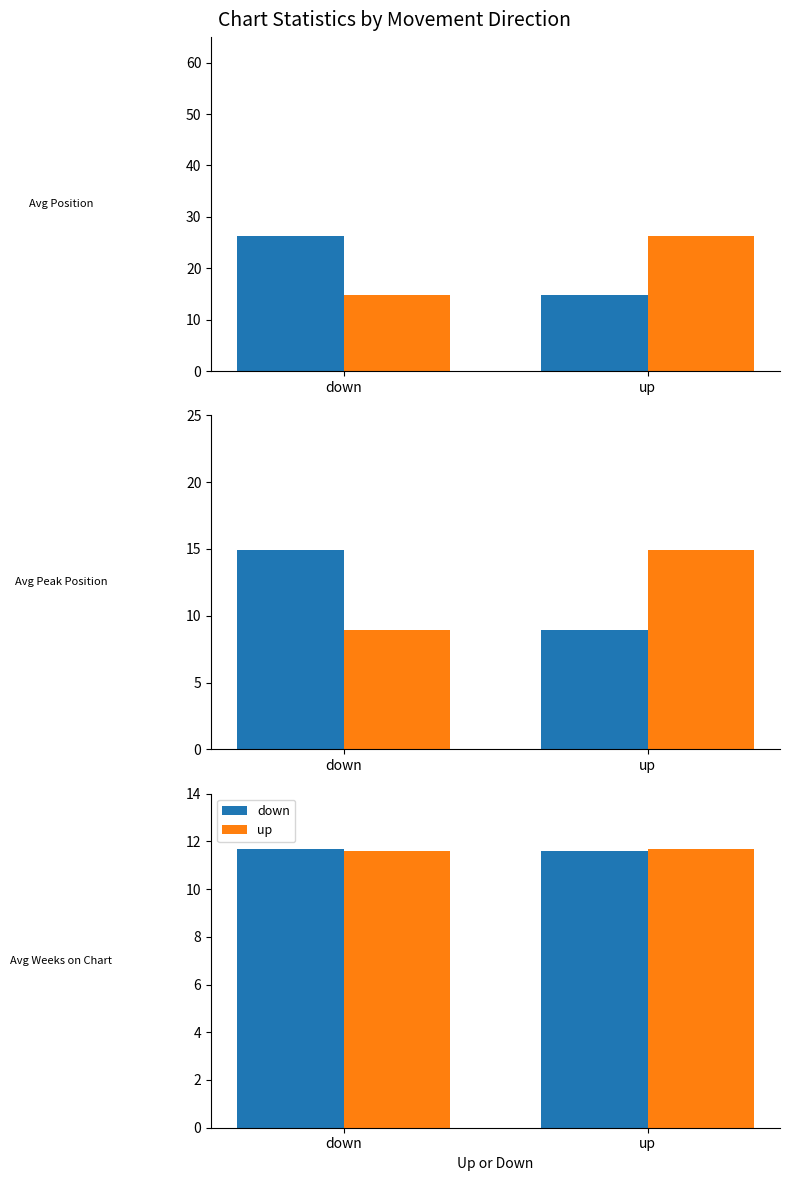

How many distinct data groups are displayed?

2